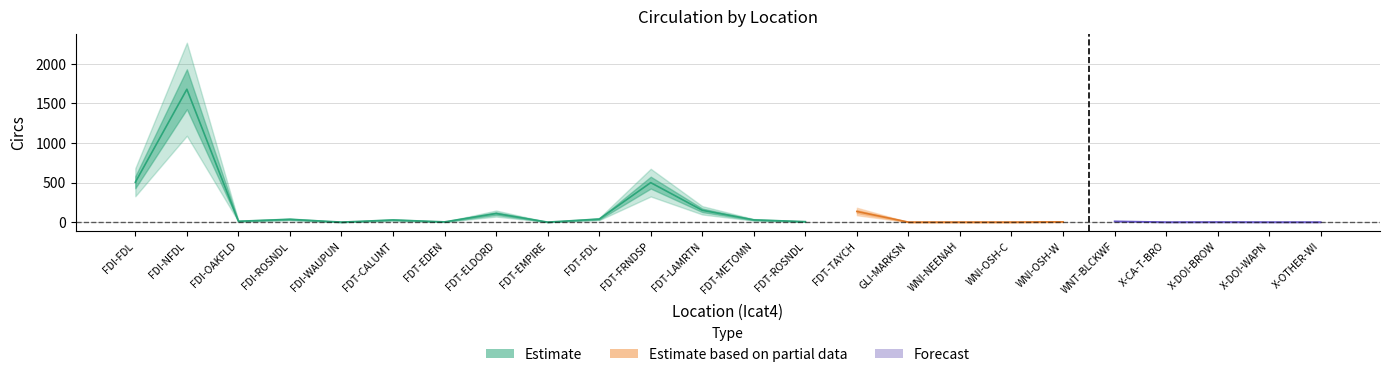

Which has a higher value, X-DOI-BROW or FDT-ROSNDL?

FDT-ROSNDL